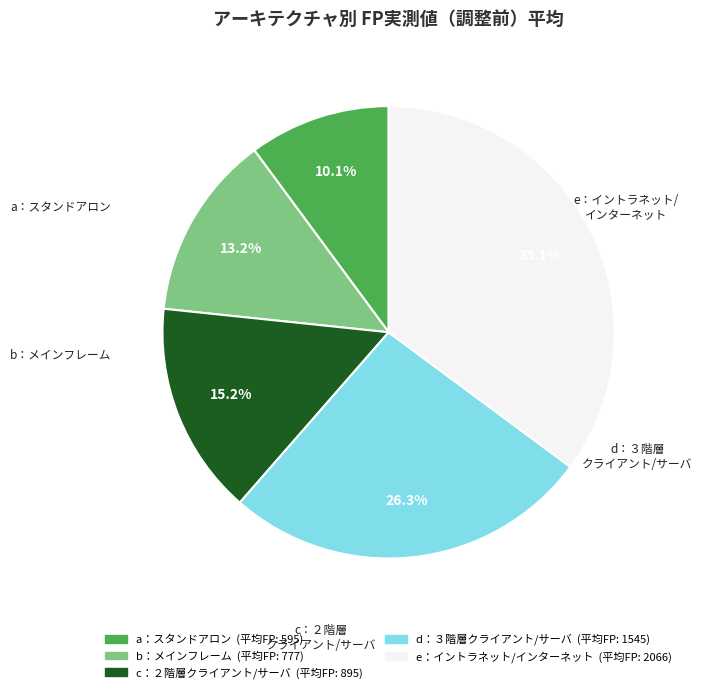

Rank the categories by value from highest to lowest.

e：イントラネット/インターネット, d：３階層クライアント/サーバ, c：２階層クライアント/サーバ, b：メインフレーム, a：スタンドアロン